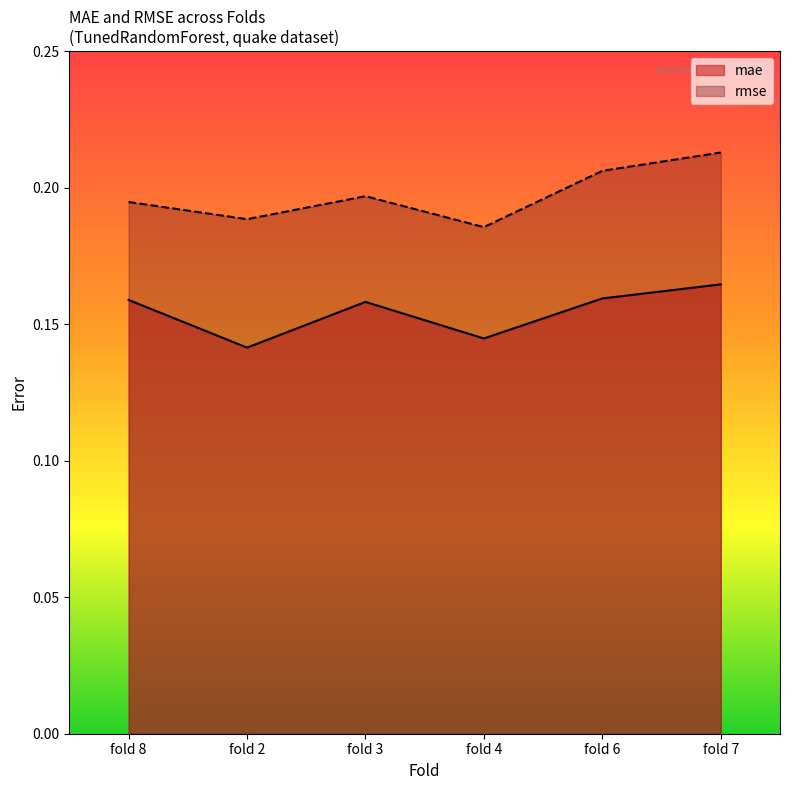

What is the label of the 3rd point from the left?

fold 3